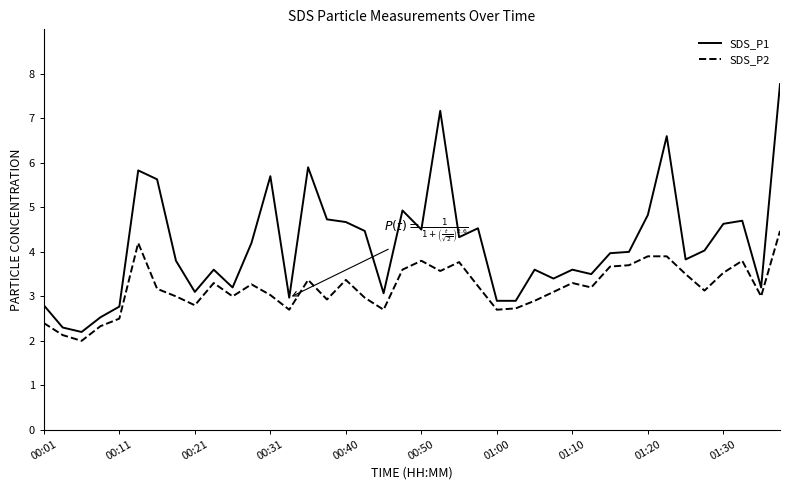

What is the difference between the maximum and second lowest values in the SDS_P1 series?

5.5